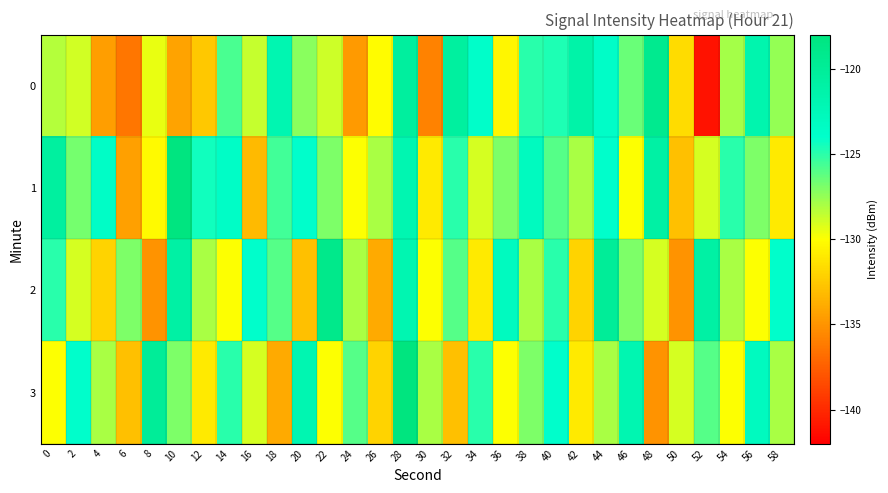

Reading left to right, list all the values displayed in this chart.

0: 0=-128.3	2=-128.9	4=-134.6	6=-136.4	8=-129.5	10=-134.2	12=-132.6	14=-125.8	16=-128.7	18=-122.0	20=-127.2	22=-128.8	24=-134.7	26=-130.1	28=-120.5	30=-135.9	32=-120.6	34=-123.9	36=-130.4	38=-125.0	40=-124.7	42=-121.3	44=-123.6	46=-126.5	48=-119.3	50=-131.7	52=-141.1	54=-127.9	56=-121.7	58=-127.5
1: 0=-120.5	2=-126.8	4=-123.6	6=-134.4	8=-130.2	10=-118.1	12=-124.4	14=-123.5	16=-133.2	18=-125.6	20=-124.0	22=-127.0	24=-130.0	26=-128.0	28=-122.0	30=-131.0	32=-125.0	34=-129.0	36=-127.0	38=-123.0	40=-126.0	42=-128.0	44=-124.0	46=-130.0	48=-121.0	50=-133.0	52=-129.0	54=-125.0	56=-127.0	58=-131.0
2: 0=-125.0	2=-129.0	4=-132.0	6=-127.0	8=-135.0	10=-121.0	12=-128.0	14=-130.0	16=-124.0	18=-126.0	20=-133.0	22=-119.0	24=-128.0	26=-134.0	28=-122.0	30=-130.0	32=-126.0	34=-131.0	36=-123.0	38=-128.0	40=-125.0	42=-132.0	44=-120.0	46=-127.0	48=-129.0	50=-135.0	52=-121.0	54=-128.0	56=-130.0	58=-124.0
3: 0=-130.0	2=-124.0	4=-128.0	6=-133.0	8=-120.0	10=-127.0	12=-131.0	14=-125.0	16=-129.0	18=-134.0	20=-122.0	22=-130.0	24=-126.0	26=-132.0	28=-118.0	30=-128.0	32=-133.0	34=-125.0	36=-130.0	38=-127.0	40=-124.0	42=-131.0	44=-128.0	46=-122.0	48=-135.0	50=-129.0	52=-126.0	54=-130.0	56=-123.0	58=-128.0